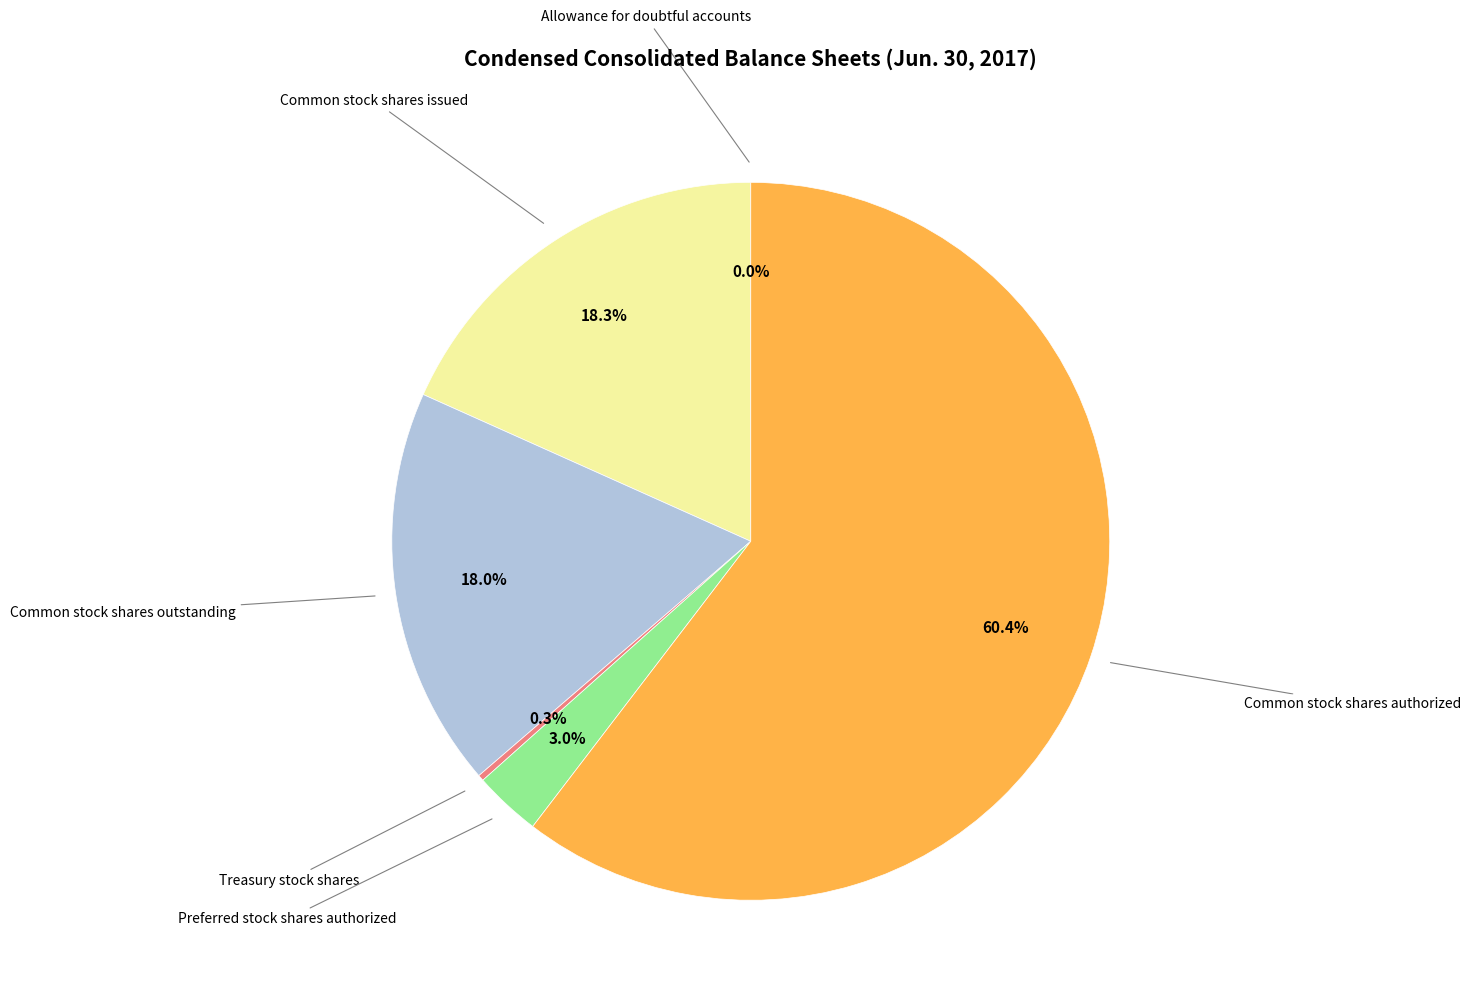

To the nearest percent, what is the difference between the largest and smallest slice percentages?

60%